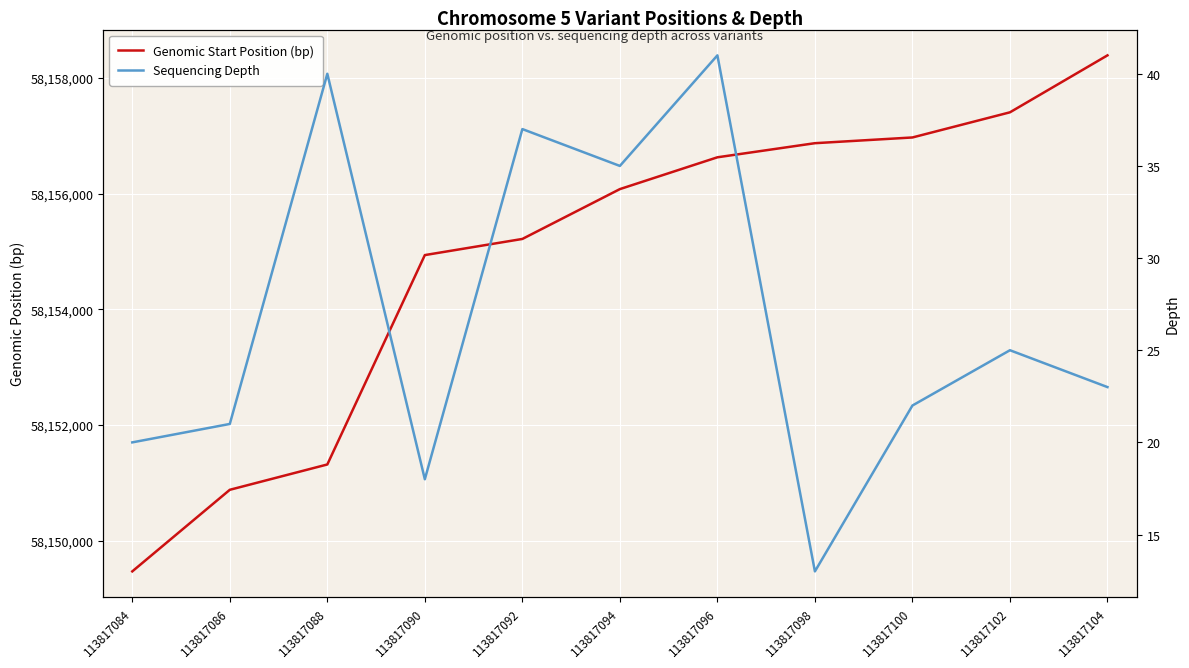

True or false: Sequencing Depth and Genomic Start Position (bp) cross at least once.

False